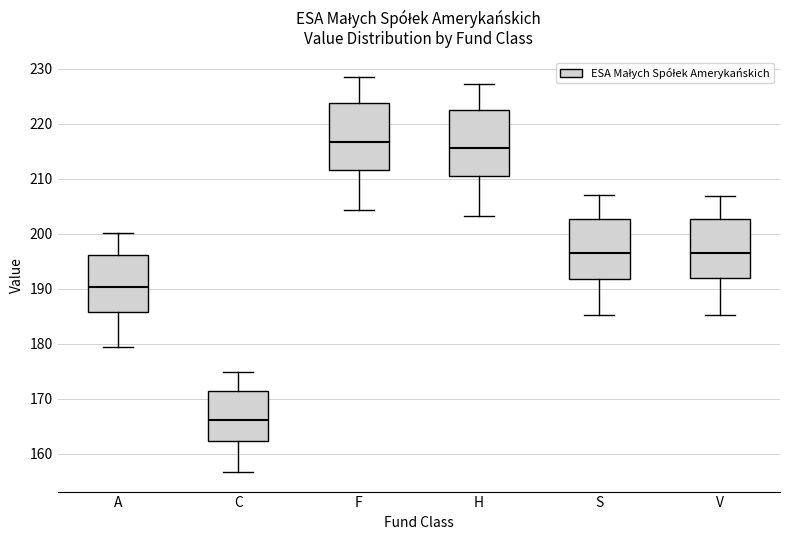

Reading left to right, transcribe this box plot: for each box, give where its median line is, the range the box spans, and where its two whiskers end, as read against the y-axis. The values are not printed on the chart, so give them approximately, as read against the axis.

A: median 190, box 186 to 196, whiskers 179 to 200
C: median 166, box 162 to 171, whiskers 157 to 175
F: median 217, box 212 to 224, whiskers 204 to 228
H: median 216, box 210 to 223, whiskers 203 to 227
S: median 197, box 192 to 203, whiskers 185 to 207
V: median 197, box 192 to 203, whiskers 185 to 207